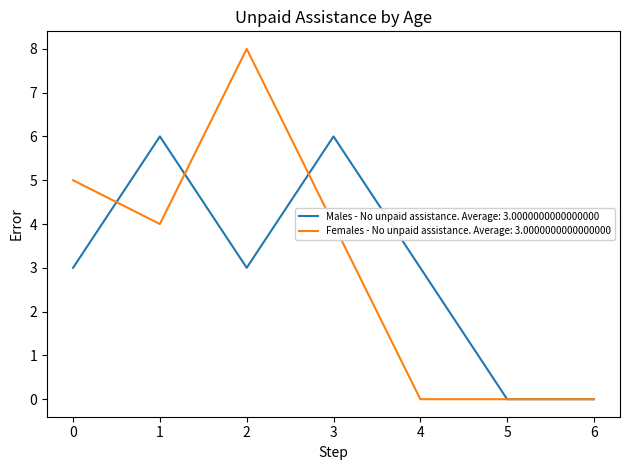

The Males - No unpaid assistance. Average: 3.0000000000000000 series shows 0 at 6. True or false?

True